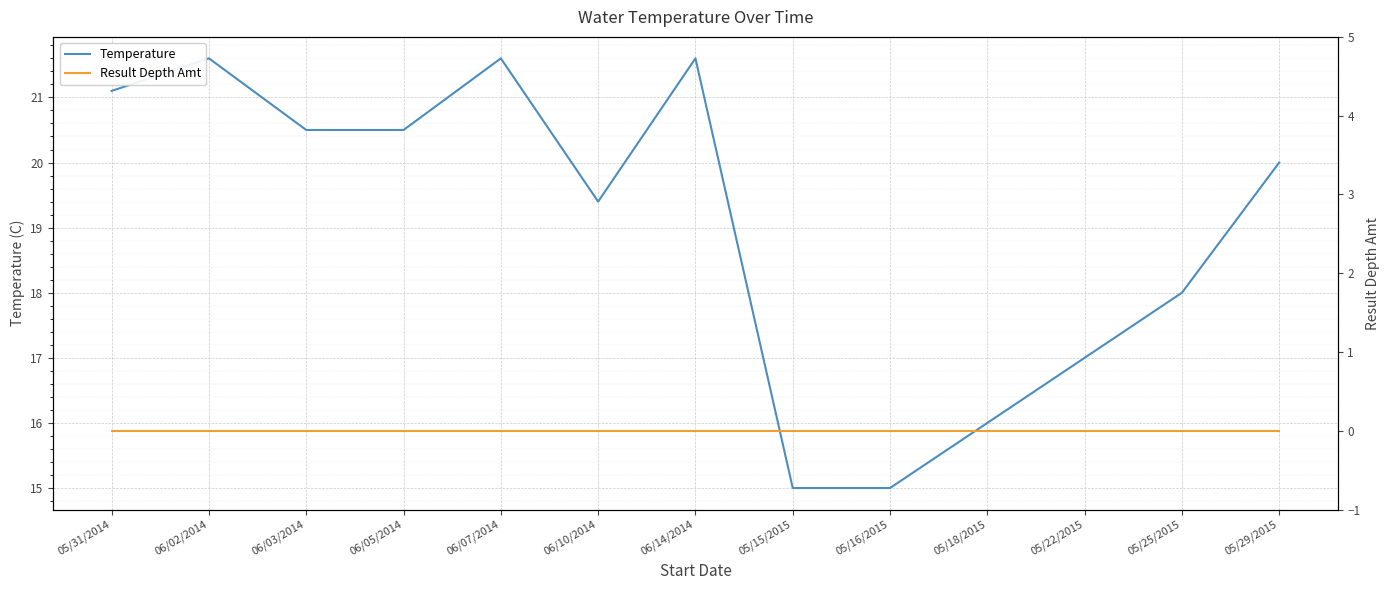

Where does the Temperature series first go above 20?

05/31/2014